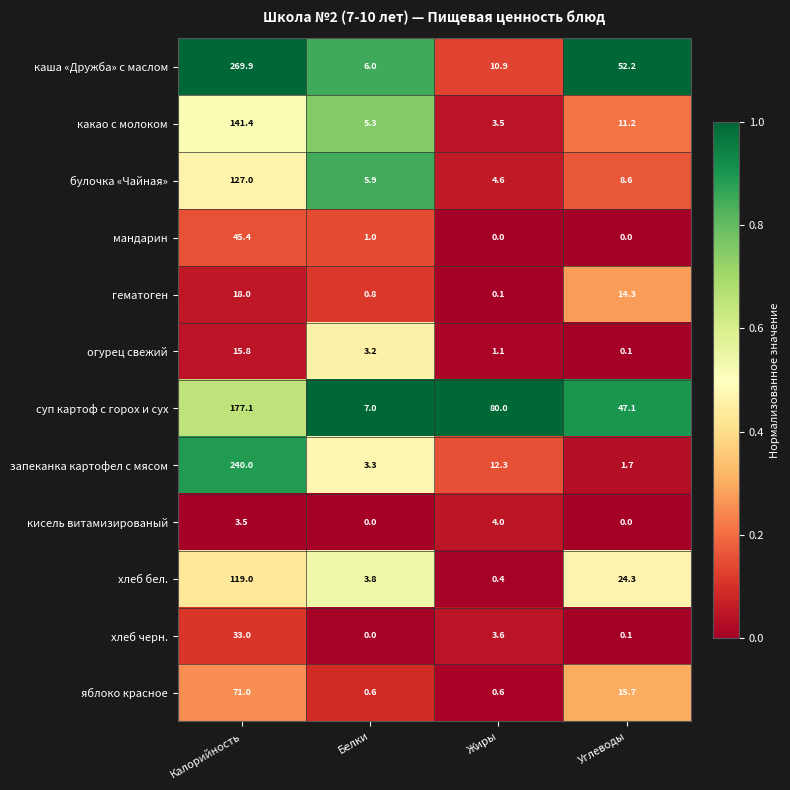

The каша «Дружба» с маслом series shows 6.0 at Белки. True or false?

True